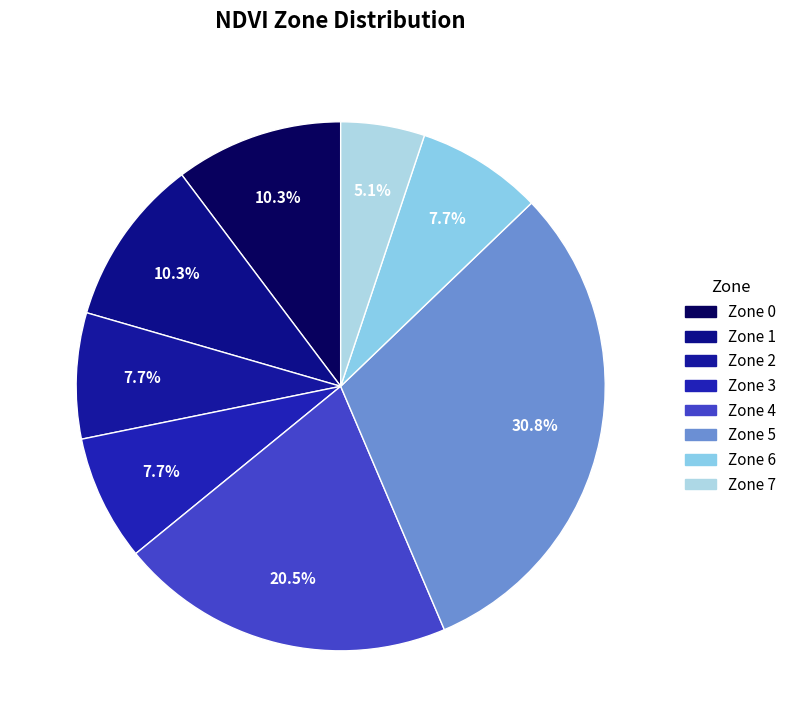

How many slices are in this pie chart?

8